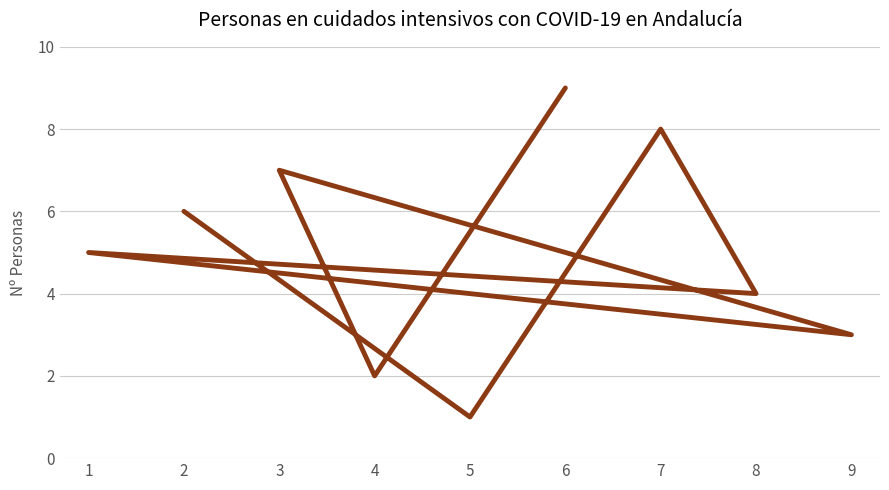

What is the average value?

5